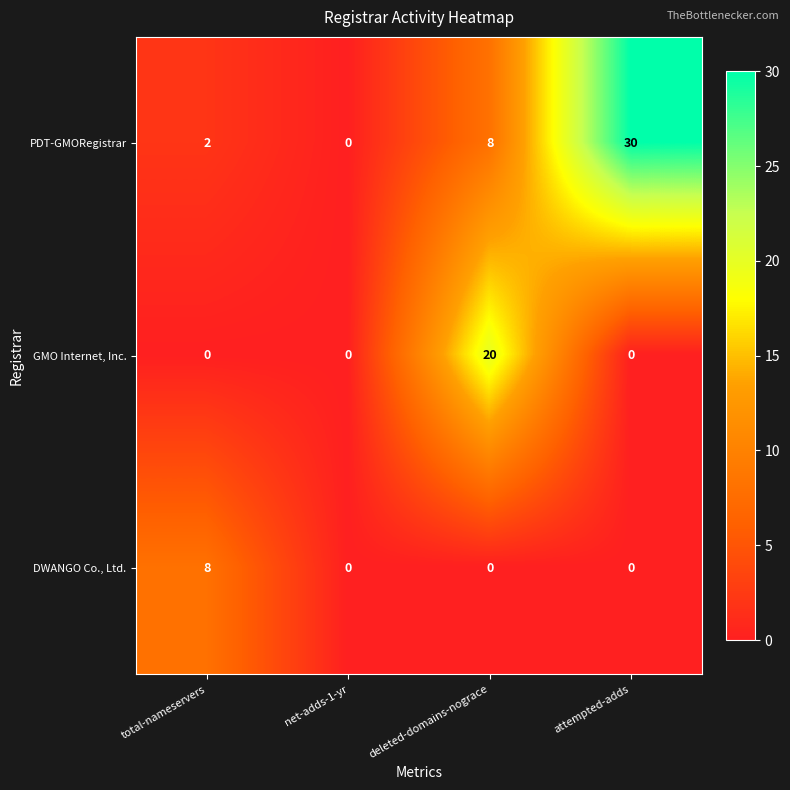

How many values in DWANGO Co., Ltd. are above zero?

1